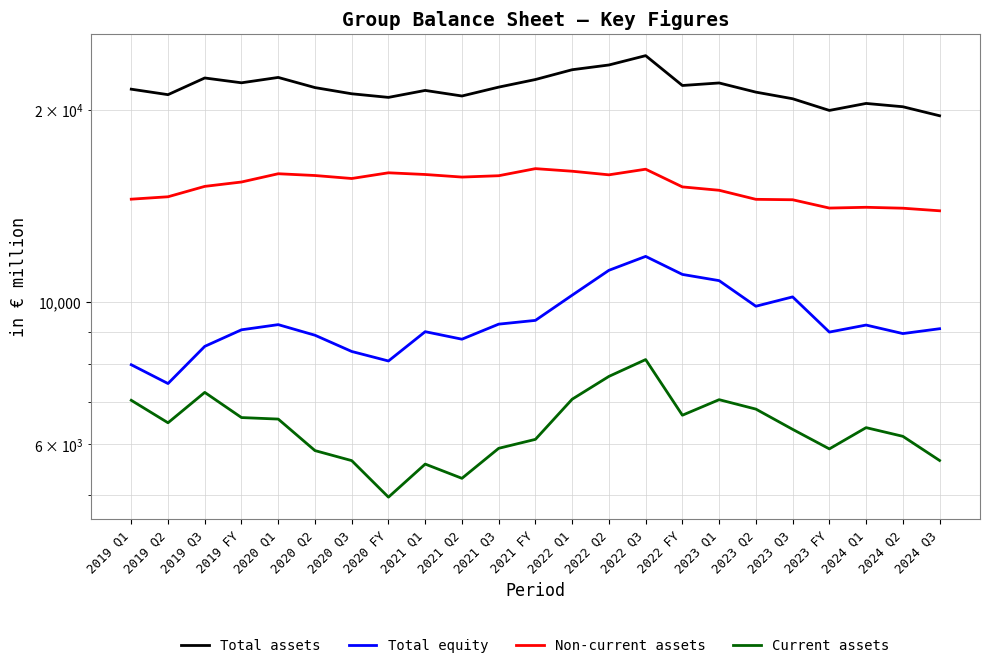

True or false: Non-current assets and Total assets intersect in this chart.

False